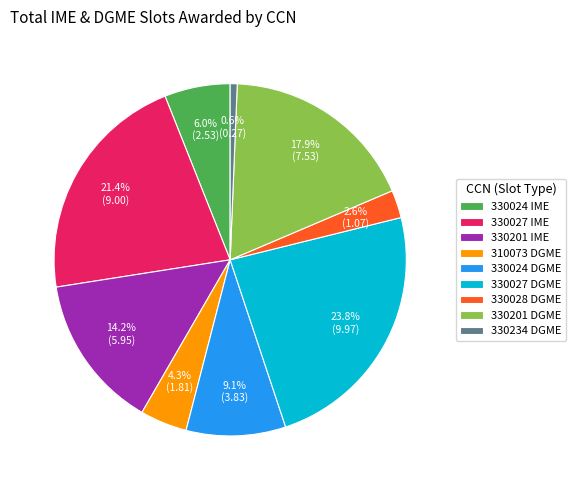

Which category has the biggest portion of the pie?

330027 DGME